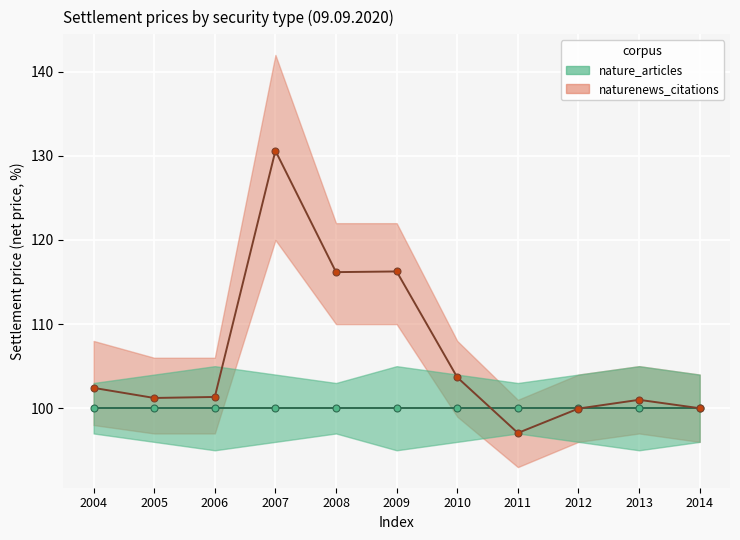

At which label is nature_articles_line closest to 100?

2004